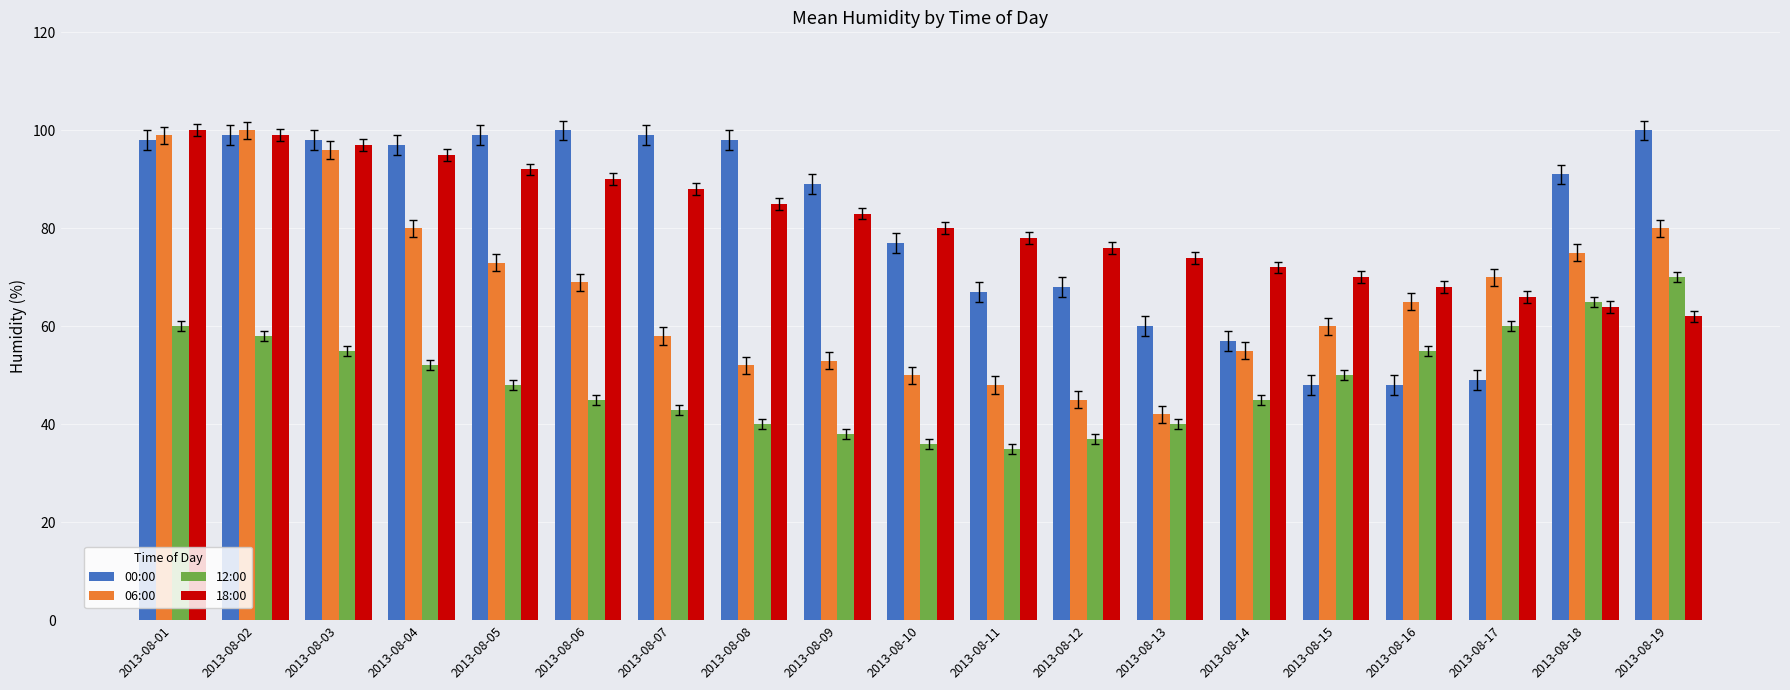

The value of 18:00 at 2013-08-07 is 88. True or false?

True